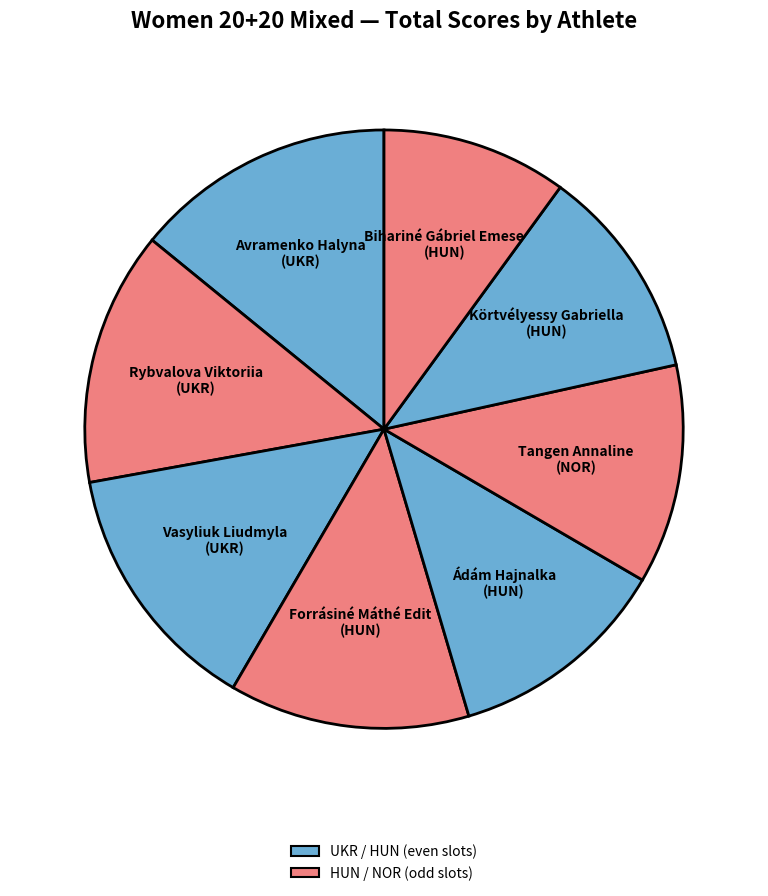

Which category has the smallest portion of the pie?

Bihariné Gábriel Emese (HUN)